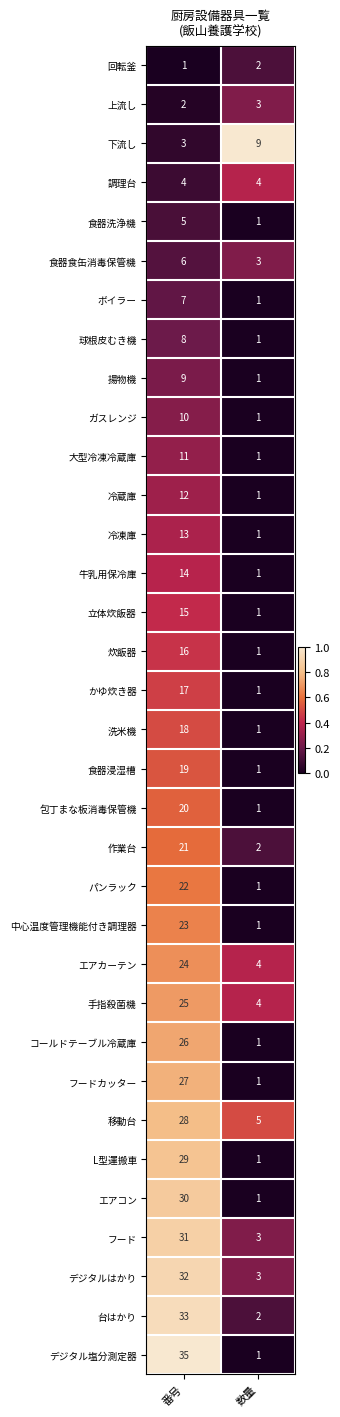

How many distinct data groups are displayed?

34